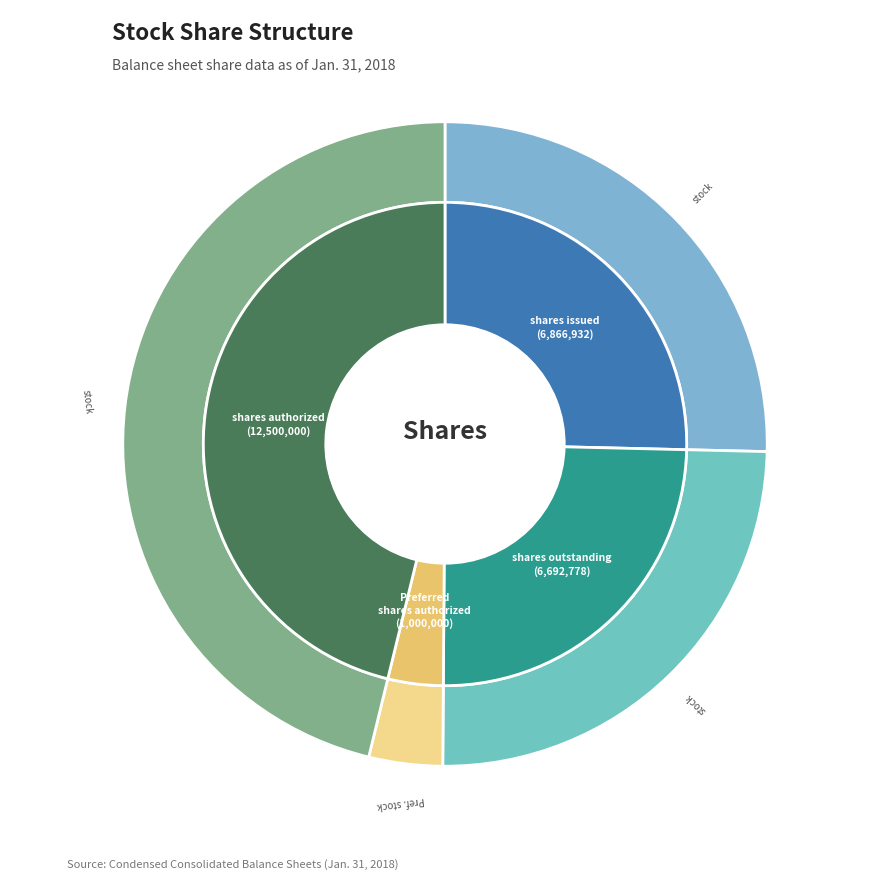

The Common stock, shares outstanding slice represents 38% of the pie. True or false?

False